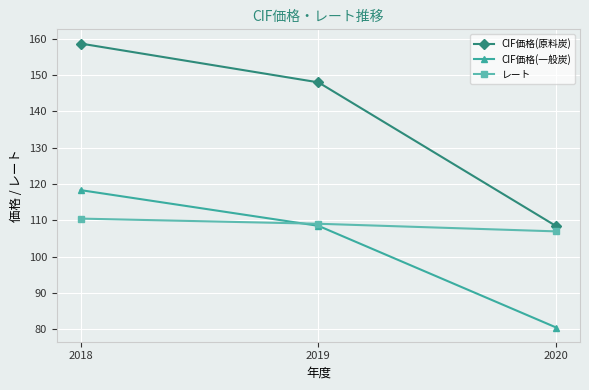

Reading left to right, extract all data points from this chart.

CIF価格(原料炭): 158.7	148.0	108.4
CIF価格(一般炭): 118.3	108.5	80.5
レート: 110.5	109.1	107.0